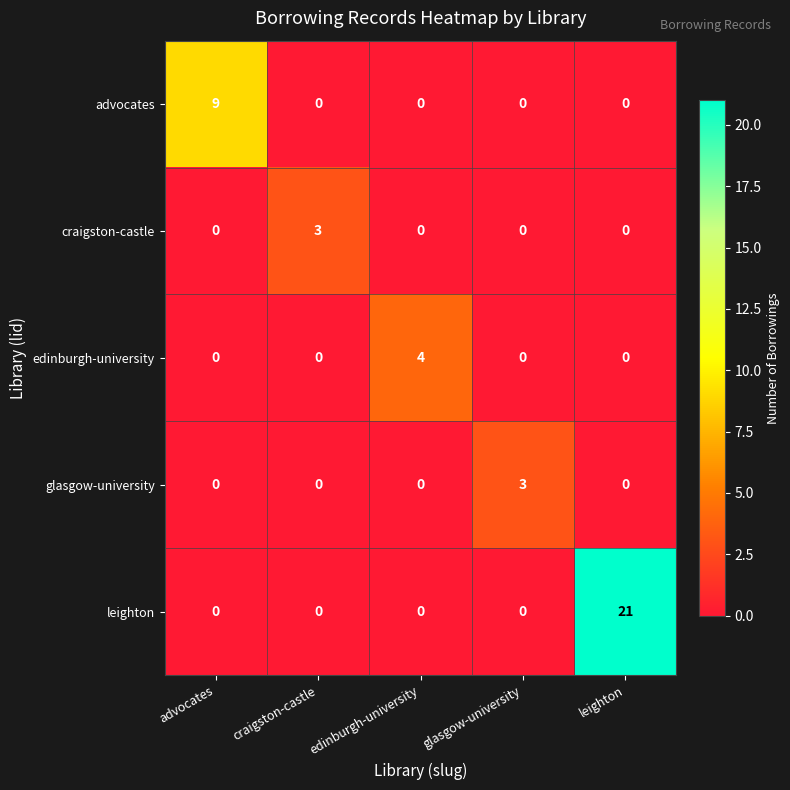

At which category is the sum across all series the highest?

leighton